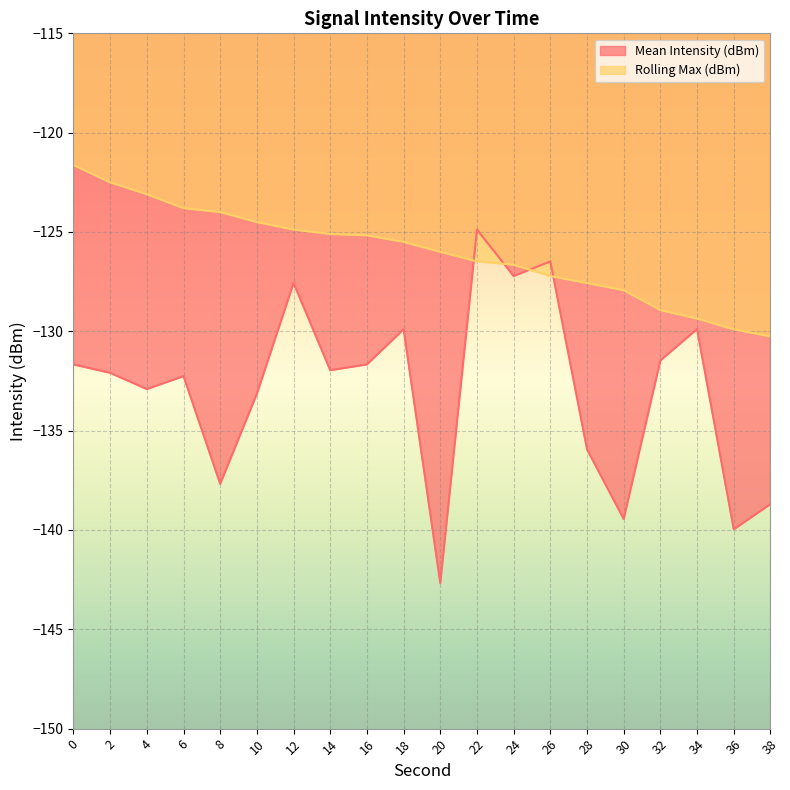

Where is Mean Intensity (dBm) nearest to the value -133?

4